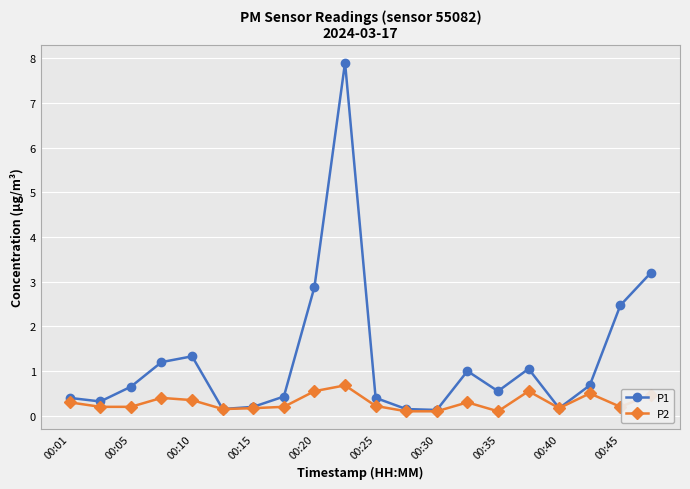

Rank the series by their maximum value, from lowest to highest.

P2, P1